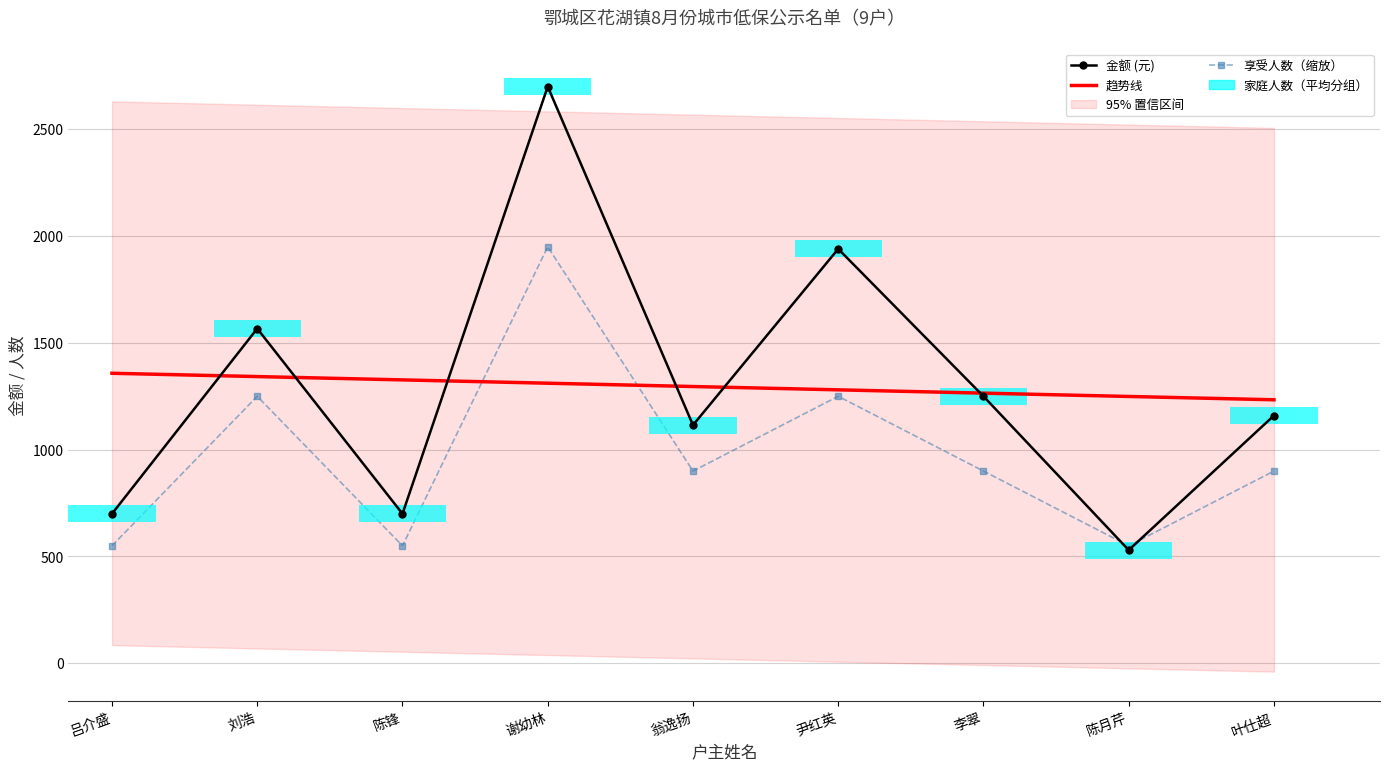

Reading left to right, extract all data points from this chart.

金额 (元): 吕介盛=700.0	刘浩=1567.0	陈锋=700.0	谢幼林=2700.0	翁逸扬=1115.0	尹红英=1940.0	李翠=1250.0	陈月芹=530.0	叶仕超=1160.0
趋势线: 吕介盛=1357.8	刘浩=1342.3	陈锋=1326.8	谢幼林=1311.3	翁逸扬=1295.8	尹红英=1280.3	李翠=1264.7	陈月芹=1249.2	叶仕超=1233.7
享受人数（缩放）: 吕介盛=550.0	刘浩=1250.0	陈锋=550.0	谢幼林=1950.0	翁逸扬=900.0	尹红英=1250.0	李翠=900.0	陈月芹=550.0	叶仕超=900.0